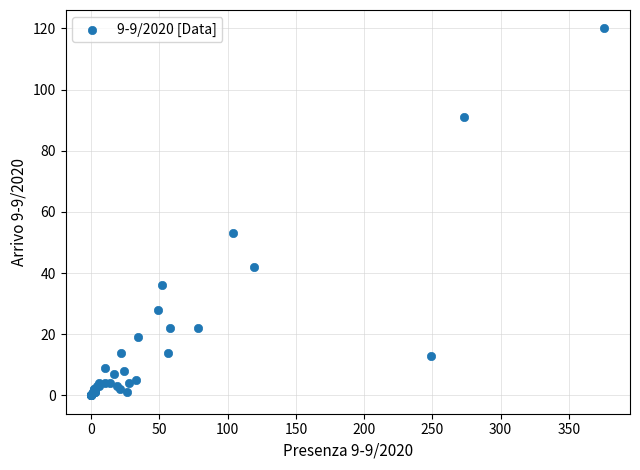

What Y value in the scatter plot is closest to 60?

53